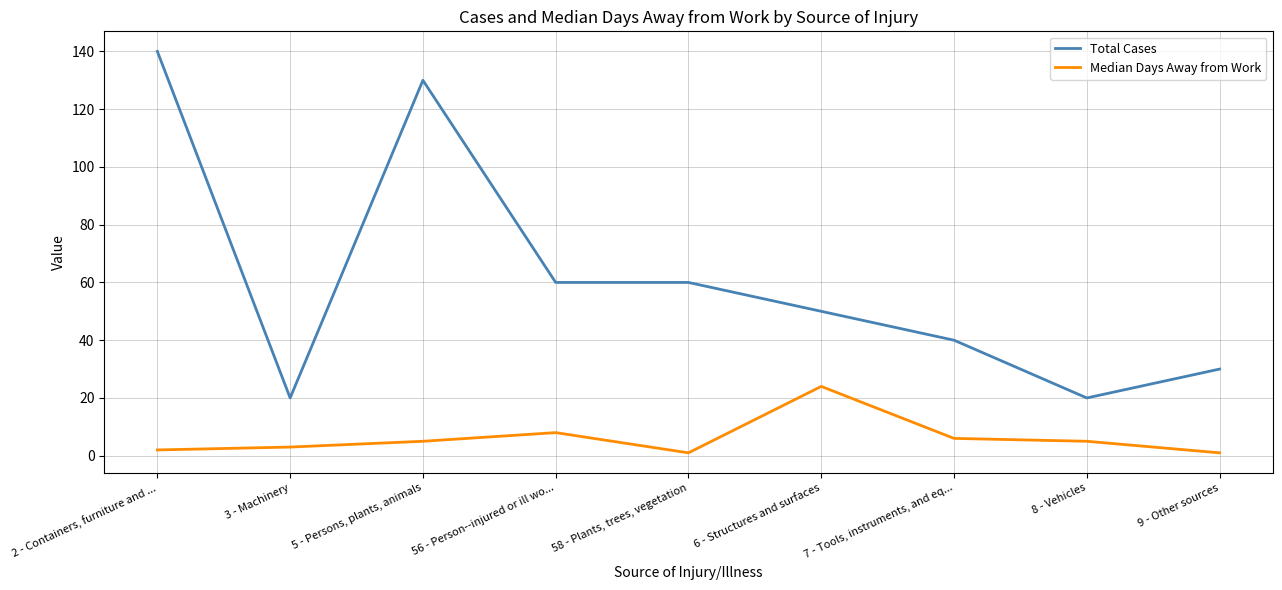

True or false: Total Cases and Median Days Away from Work cross at least once.

False